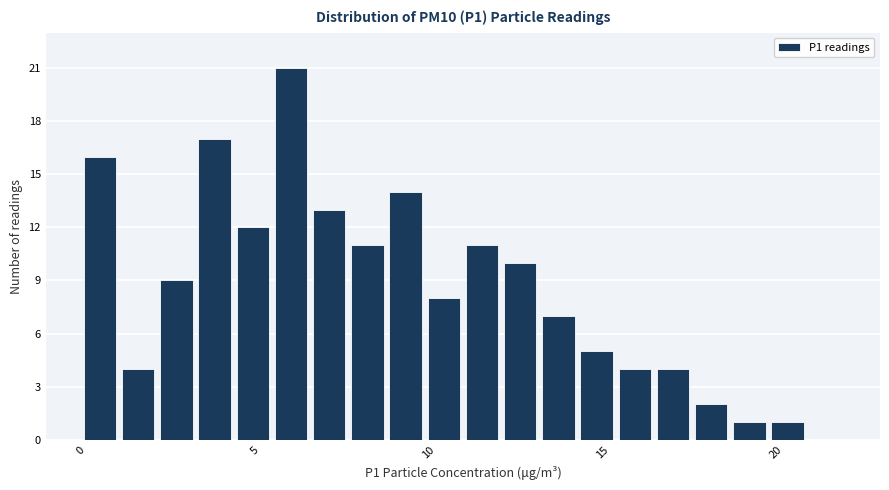

Around what value on the x-axis is the tallest bar? Give the approximate position of its centre, as read against the axis.

6.0